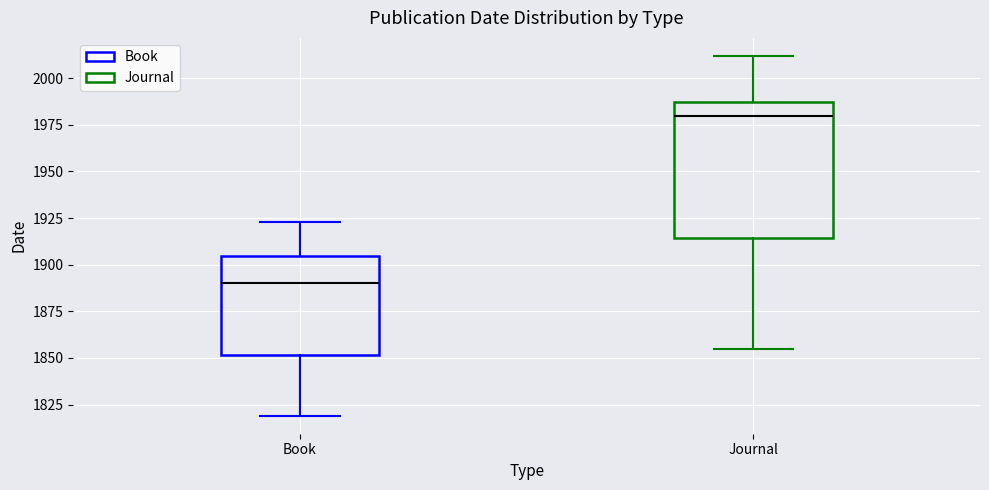

Where does the median line of the box for Book sit on the y-axis? The values are not printed on the chart, so give them approximately, as read against the axis.

1890